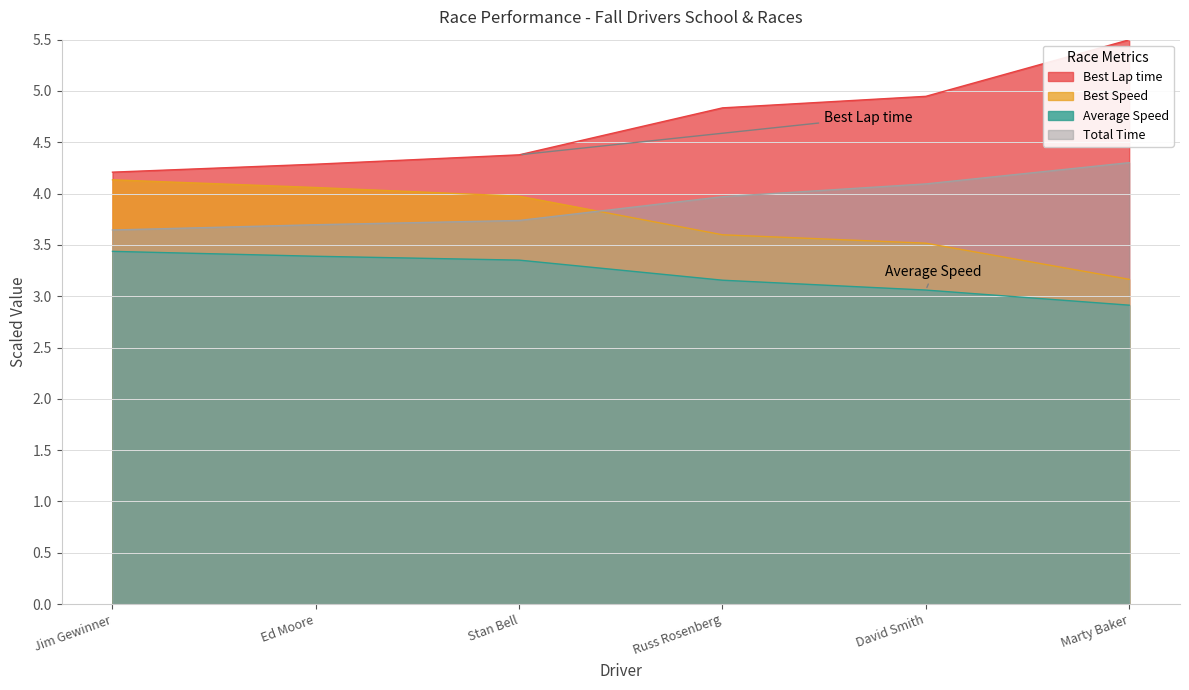

What is the approximate value of Total Time at David Smith?

4.1